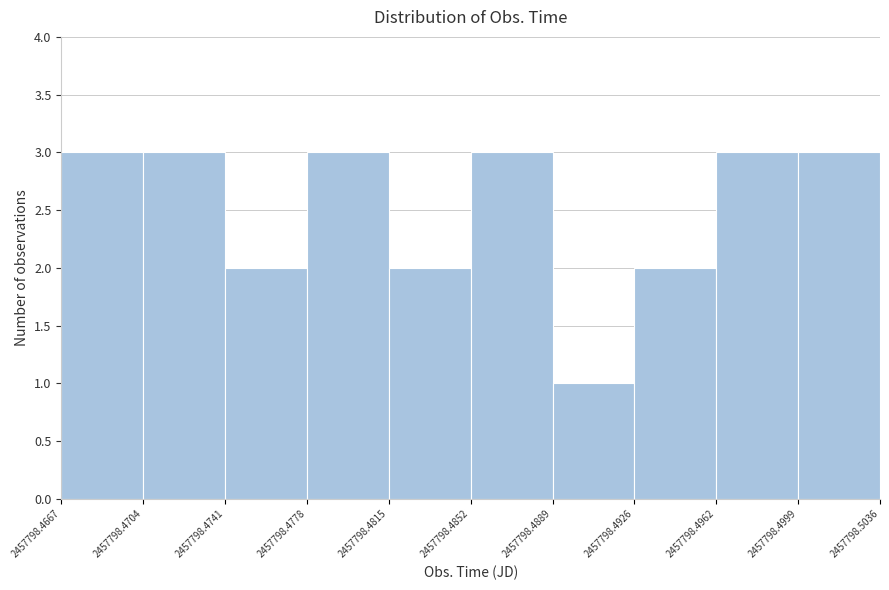

Reading left to right, transcribe this chart: for each bar, give the range it covers on the x-axis and its height. The values are not printed on the chart, so give them approximately, as read against the axis.

2457798.4667 to 2457798.4704: 3
2457798.4704 to 2457798.4741: 3
2457798.4741 to 2457798.4778: 2
2457798.4778 to 2457798.4815: 3
2457798.4815 to 2457798.4852: 2
2457798.4852 to 2457798.4889: 3
2457798.4889 to 2457798.4926: 1
2457798.4926 to 2457798.4962: 2
2457798.4962 to 2457798.4999: 3
2457798.4999 to 2457798.5036: 3